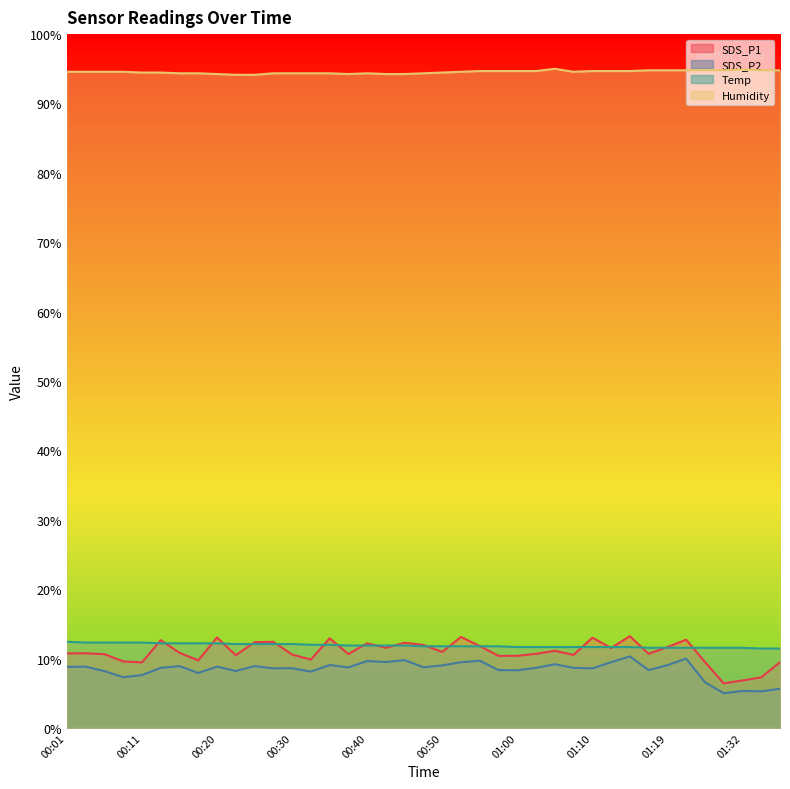

Rank the series at 01:22 from highest to lowest value.

Humidity, SDS_P1, Temp, SDS_P2